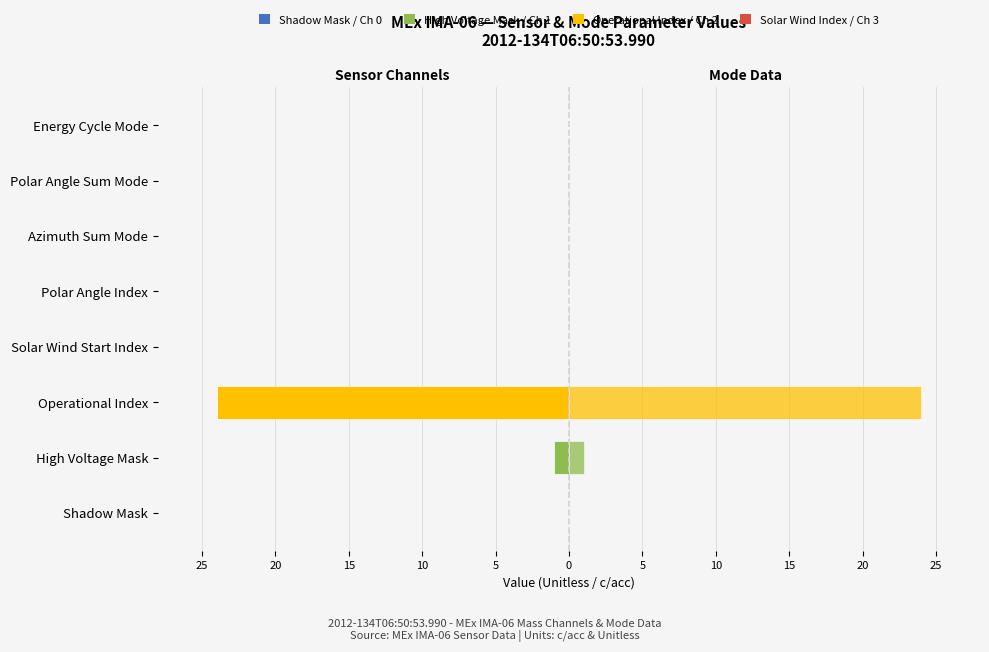

Is it true that IMA-06 Right (Mode) equals 8 at Solar Wind Start Index?

False